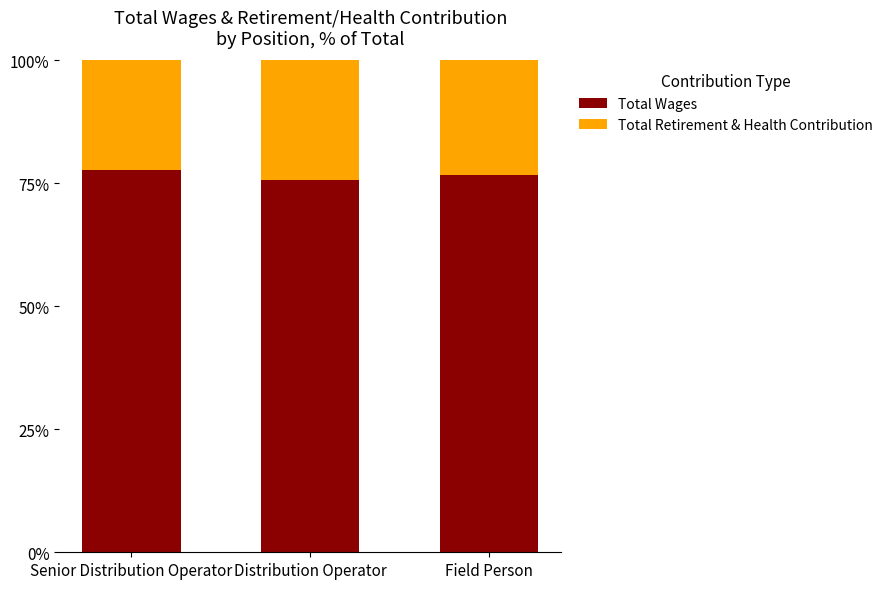

What is the approximate value of Total Wages at Distribution Operator?

75.8